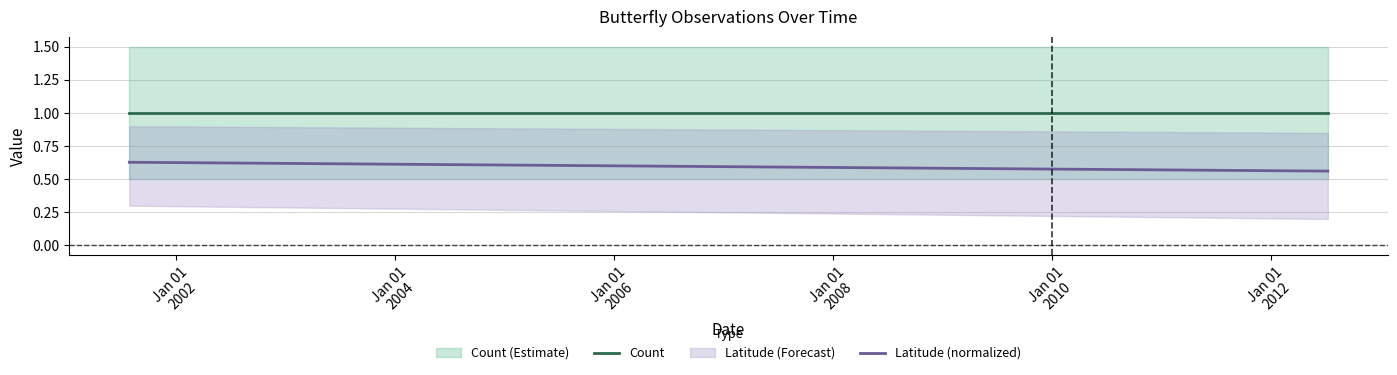

Is the value of Latitude (normalized) at Jan 01
2002 greater than the value of Count at Jan 01
2002?

No